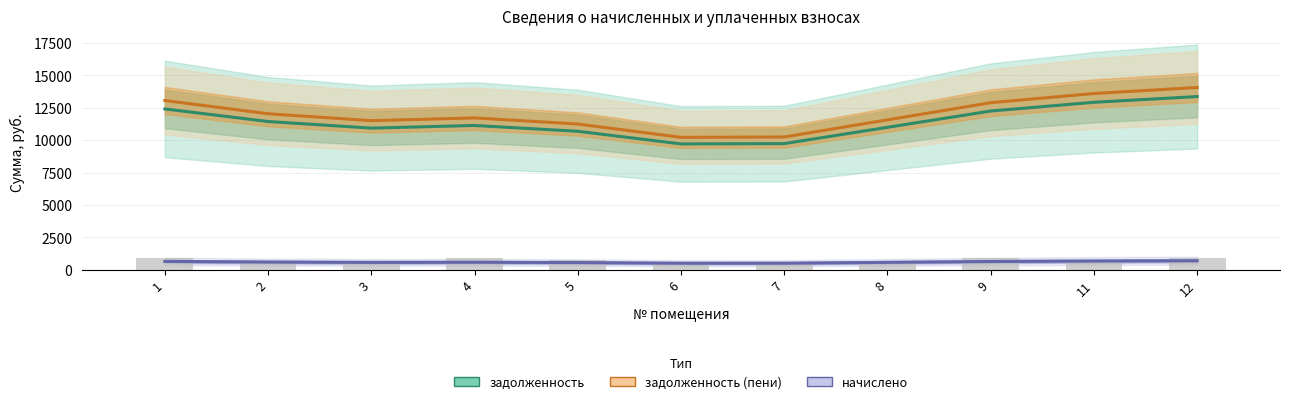

What is the total value across all series at 6?

20433.3